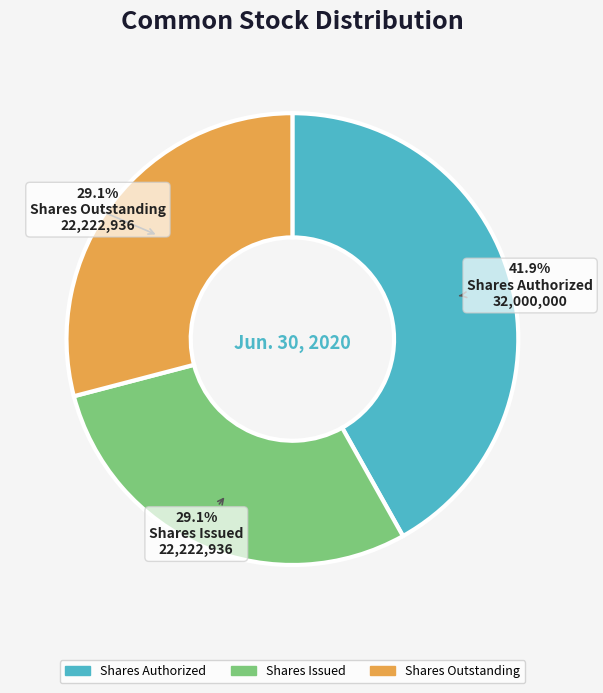

How many slices are in this pie chart?

3